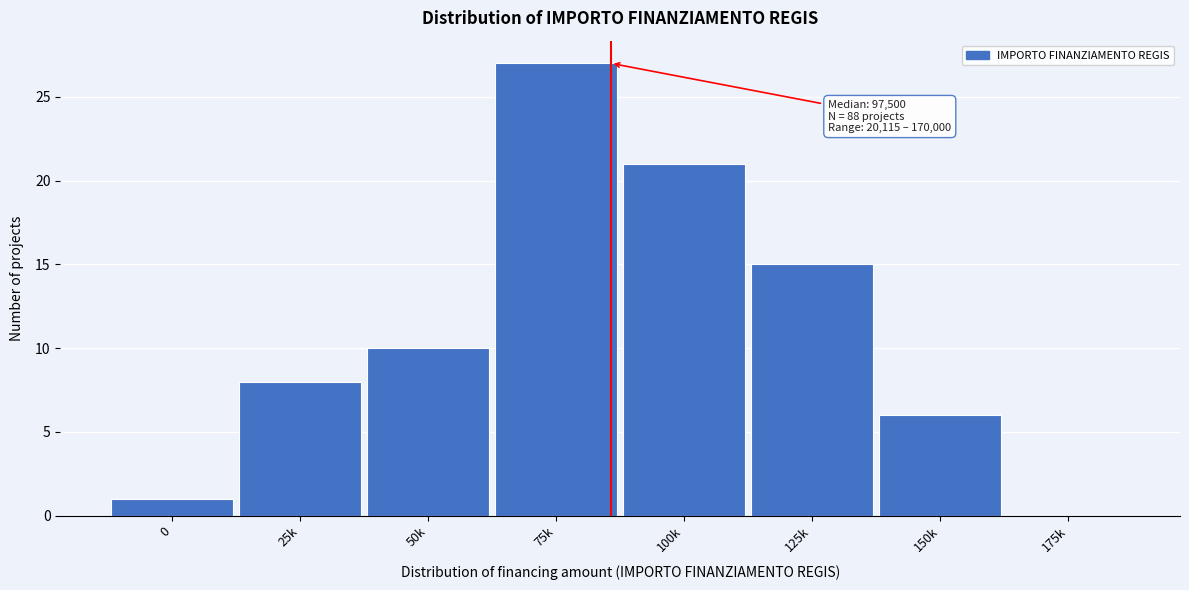

Reading left to right, transcribe all the data shown in this chart.

0=1	25k=8	50k=10	75k=27	100k=21	125k=15	150k=6	175k=0